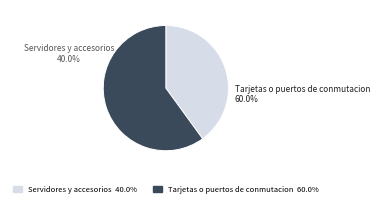

Between Servidores y accesorios and Tarjetas o puertos de conmutacion, which is larger?

Tarjetas o puertos de conmutacion